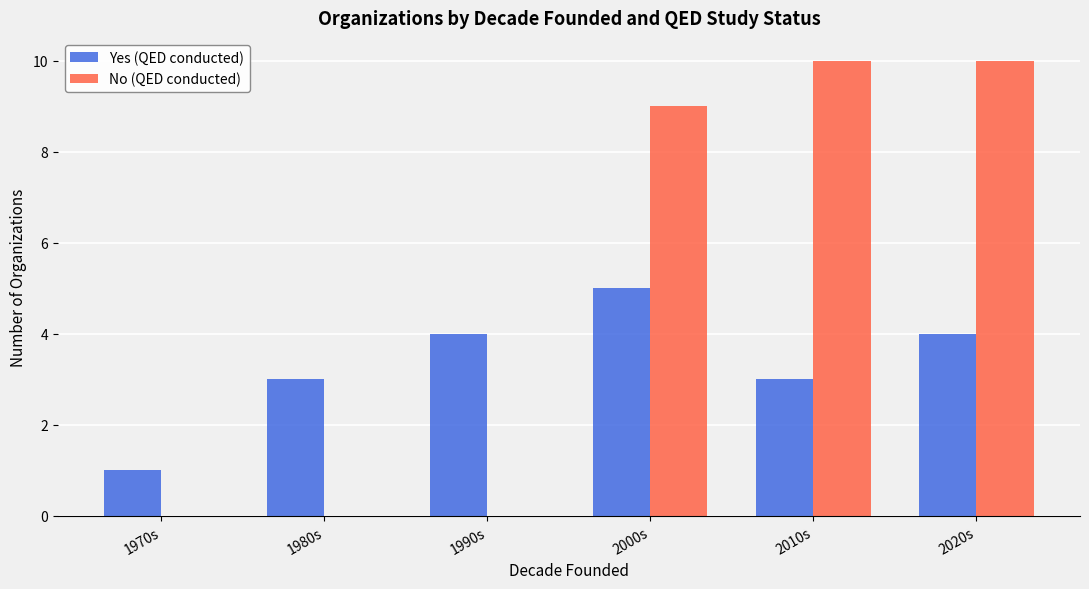

What is the total value across all series at 2010s?

13